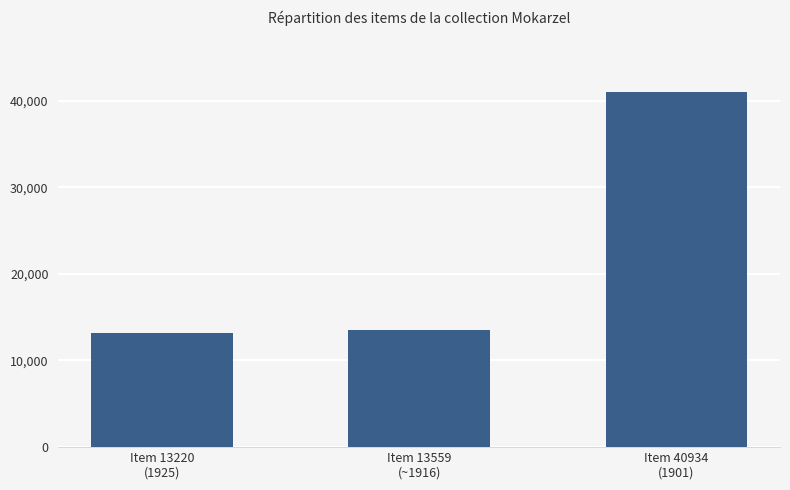

What is the smallest value displayed?

13220